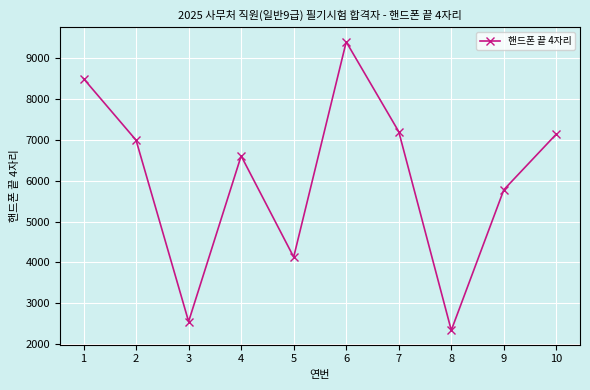

The value at 2 is 6988. True or false?

True